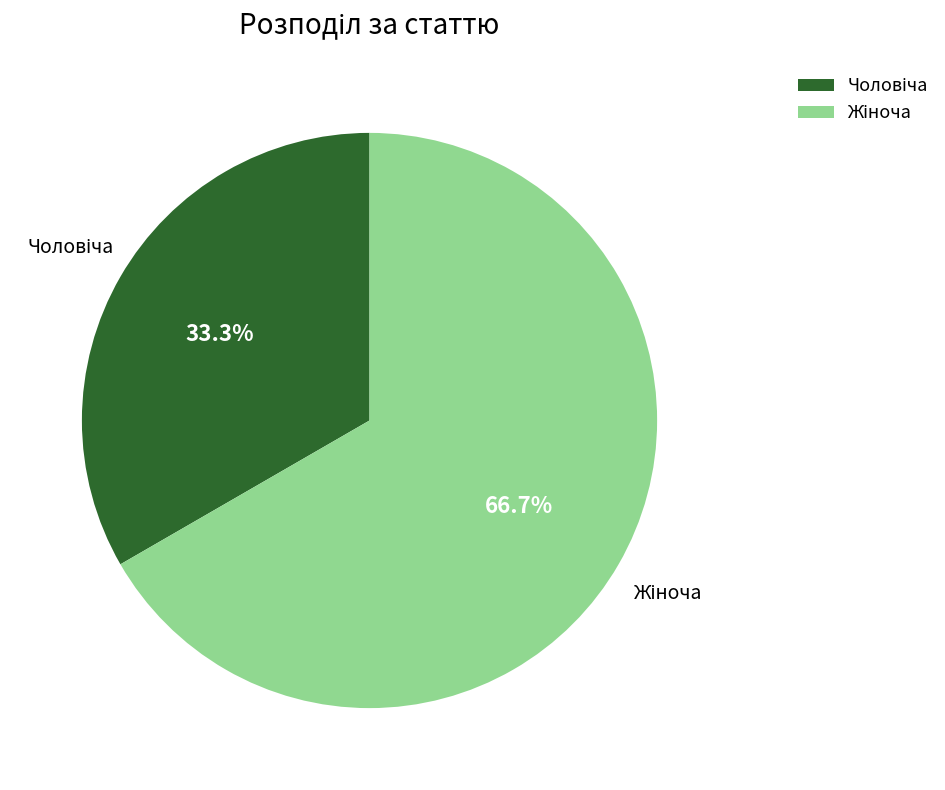

Is there a majority slice in this chart?

Yes